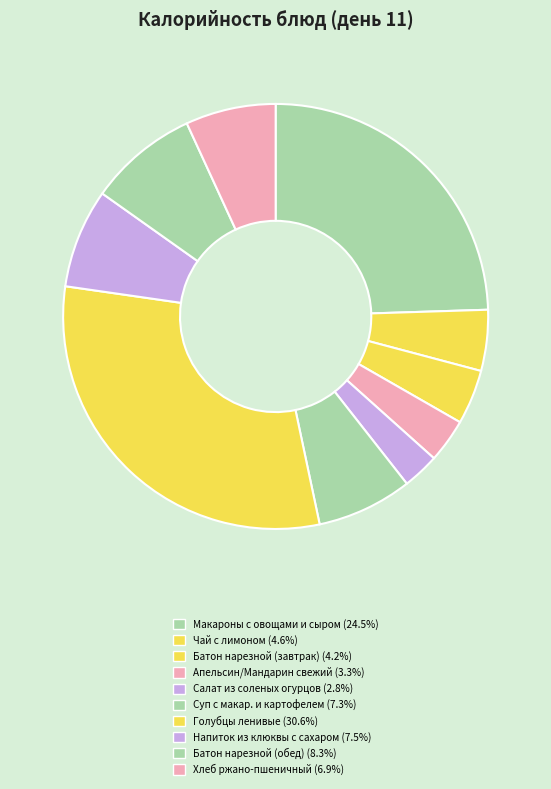

What is the largest slice in the pie chart?

ГОЛУБЦЫ ЛЕНИВЫЕ